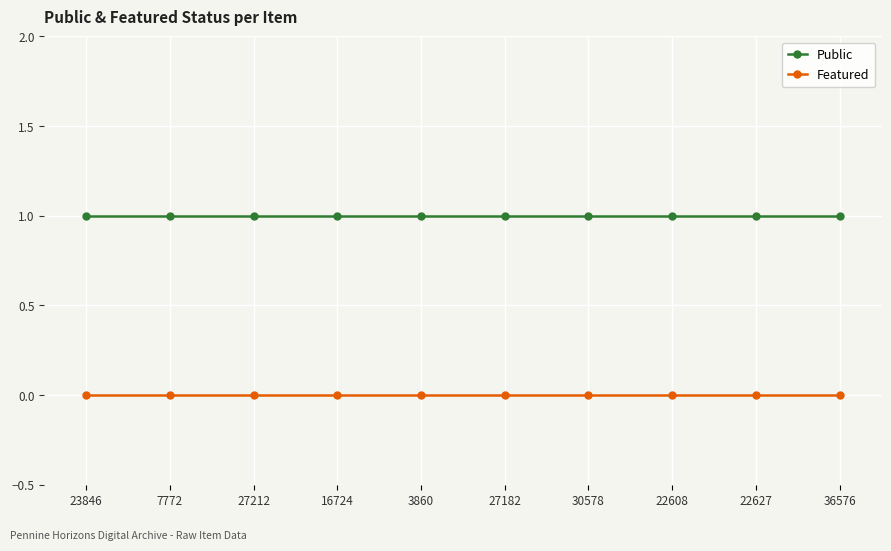

What is the sum of all Public values?

10